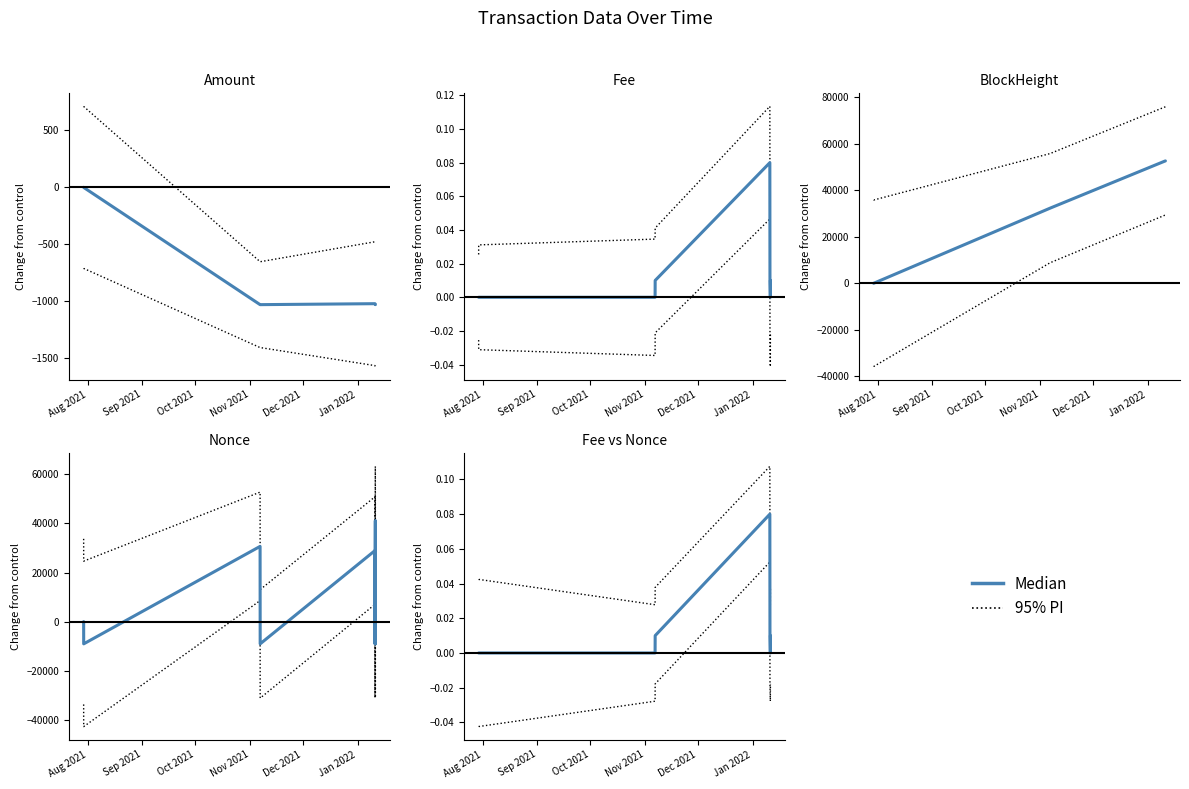

True or false: Median and 95% PI intersect in this chart.

False